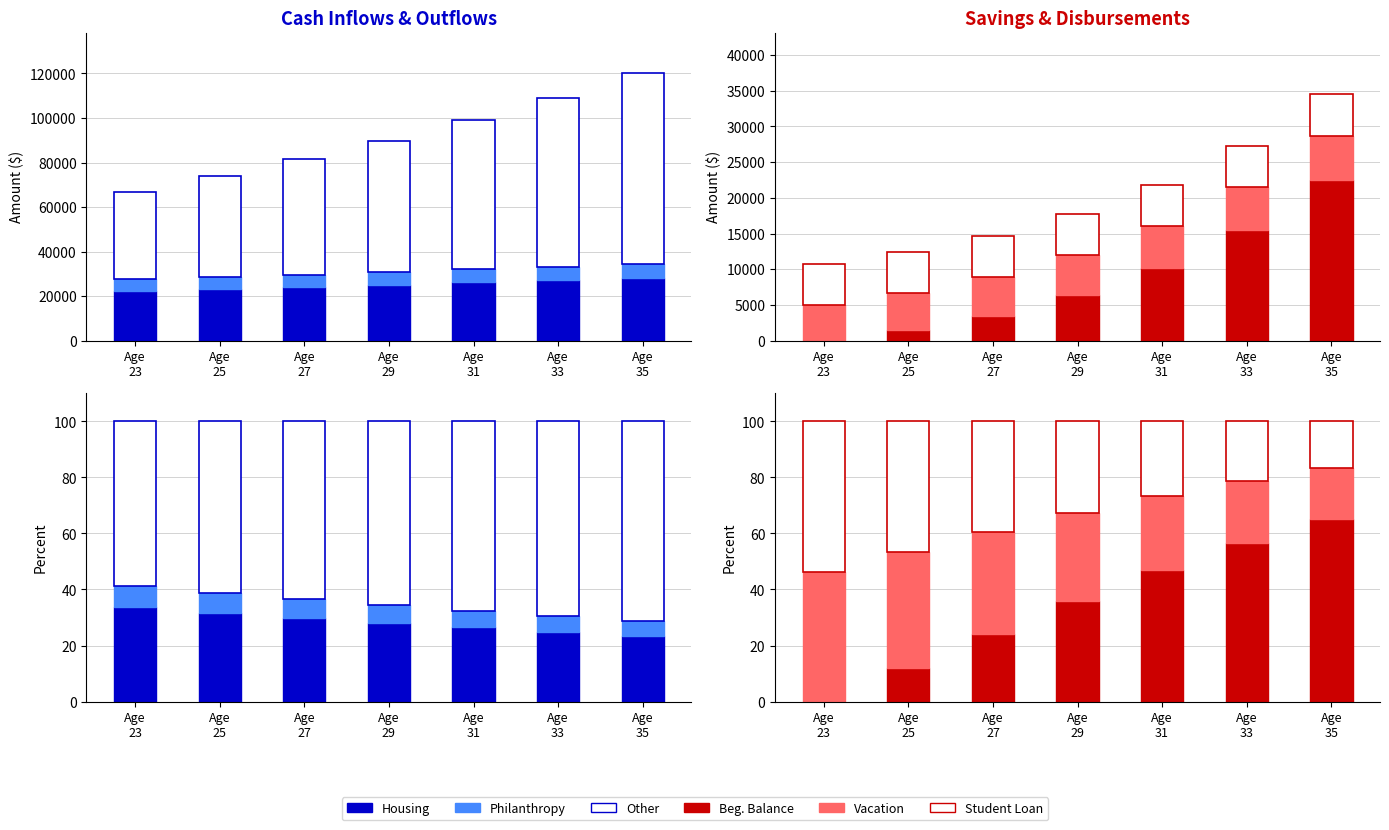

Which category has the lowest value across all series?

Age
23